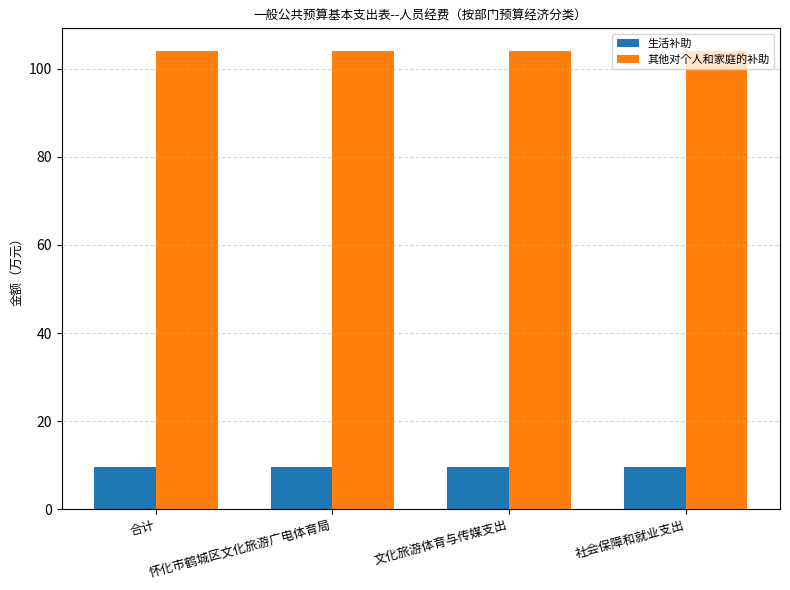

The value of 其他对个人和家庭的补助 at 文化旅游体育与传媒支出 is 104.0. True or false?

True